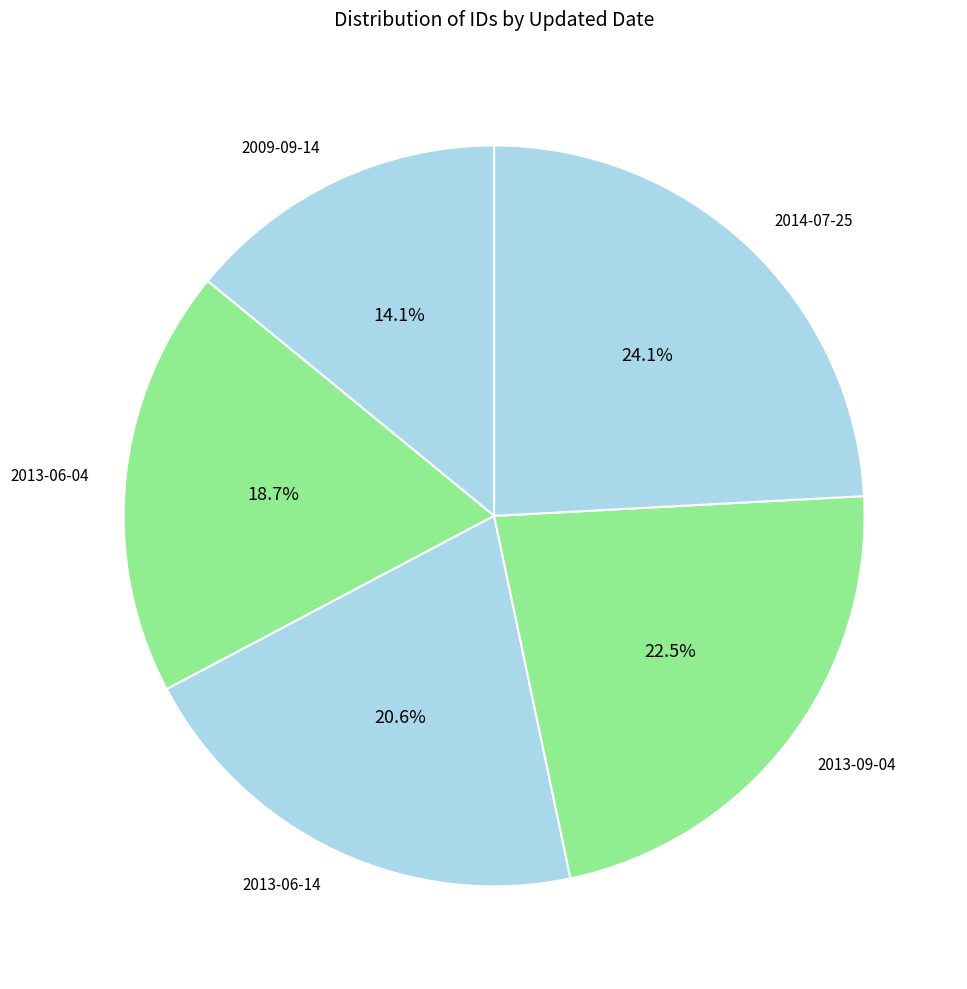

To the nearest percent, what is the combined percentage of 2009-09-14 and 2013-06-04?

33%